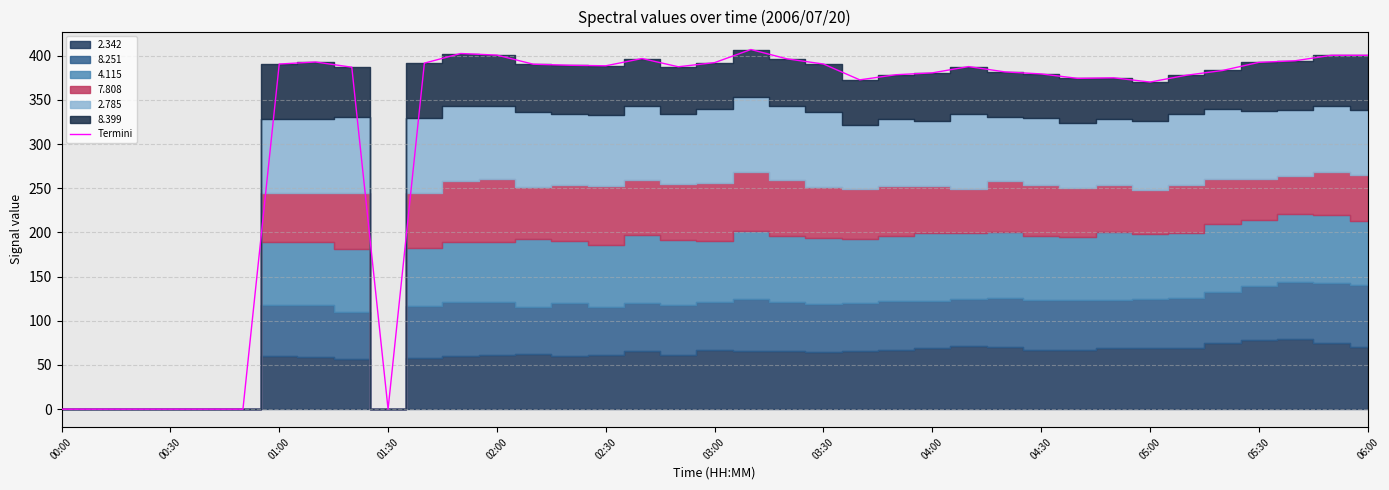

What is the label of the 4th point from the left?

00:30